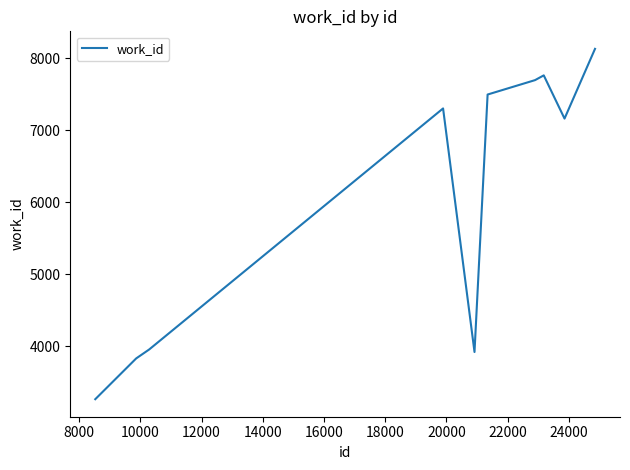

What is the difference between the maximum and minimum values?

4863